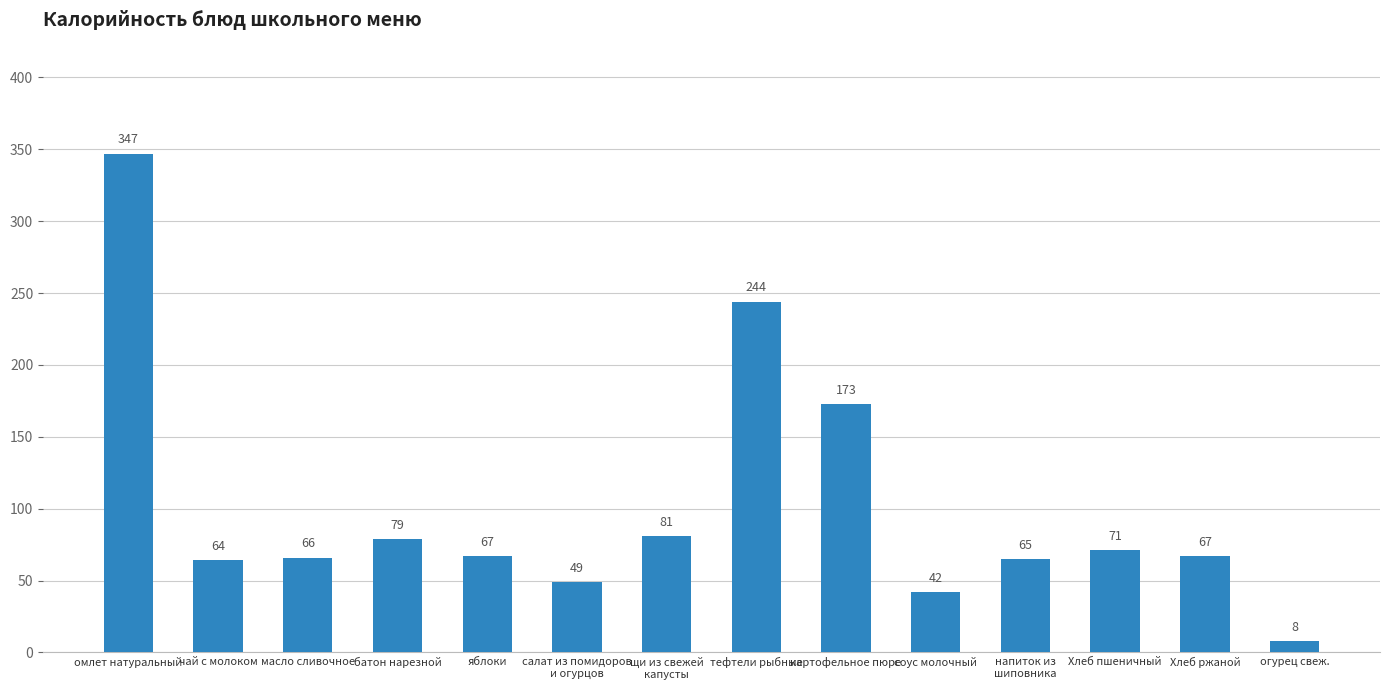

Is it true that the value at масло сливочное is 66?

True